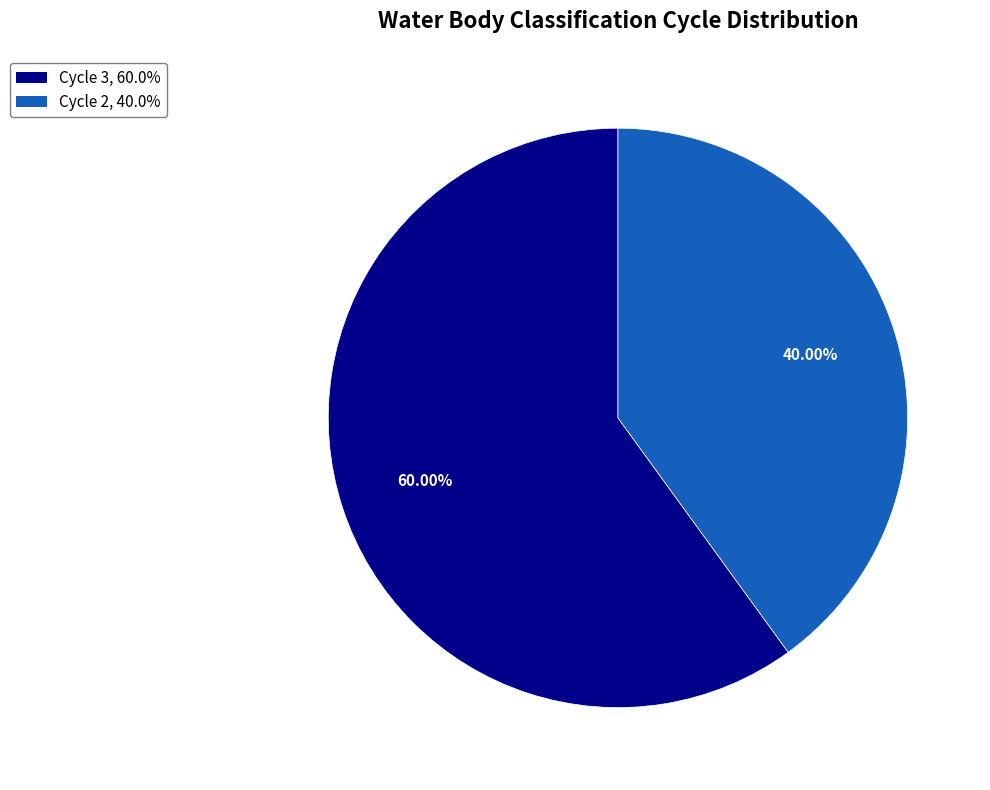

What portion of the pie excludes Cycle 2?

60.0%